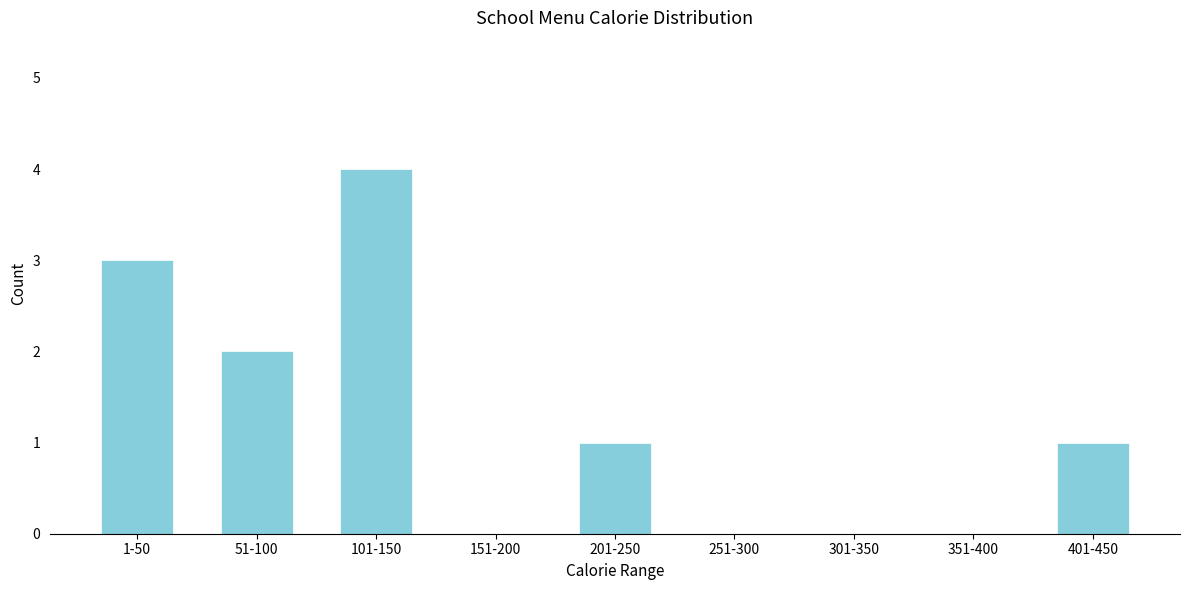

Reading left to right, extract all data points from this chart.

1-50=3	51-100=2	101-150=4	151-200=0	201-250=1	251-300=0	301-350=0	351-400=0	401-450=1